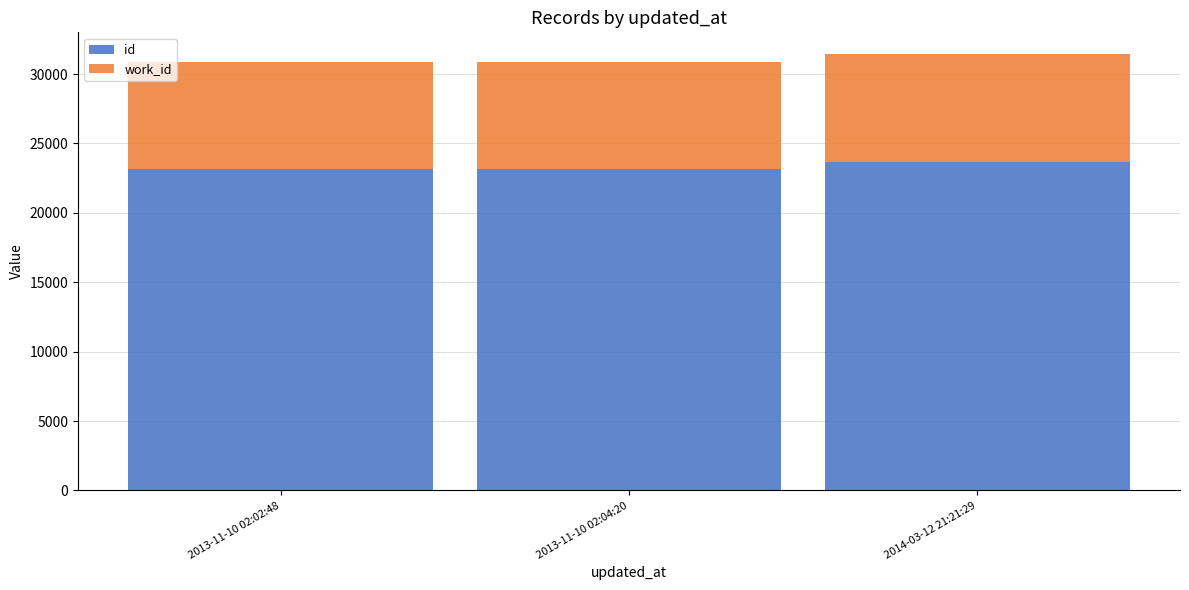

The value of id at 2014-03-12 21:21:29 is 23684. True or false?

True